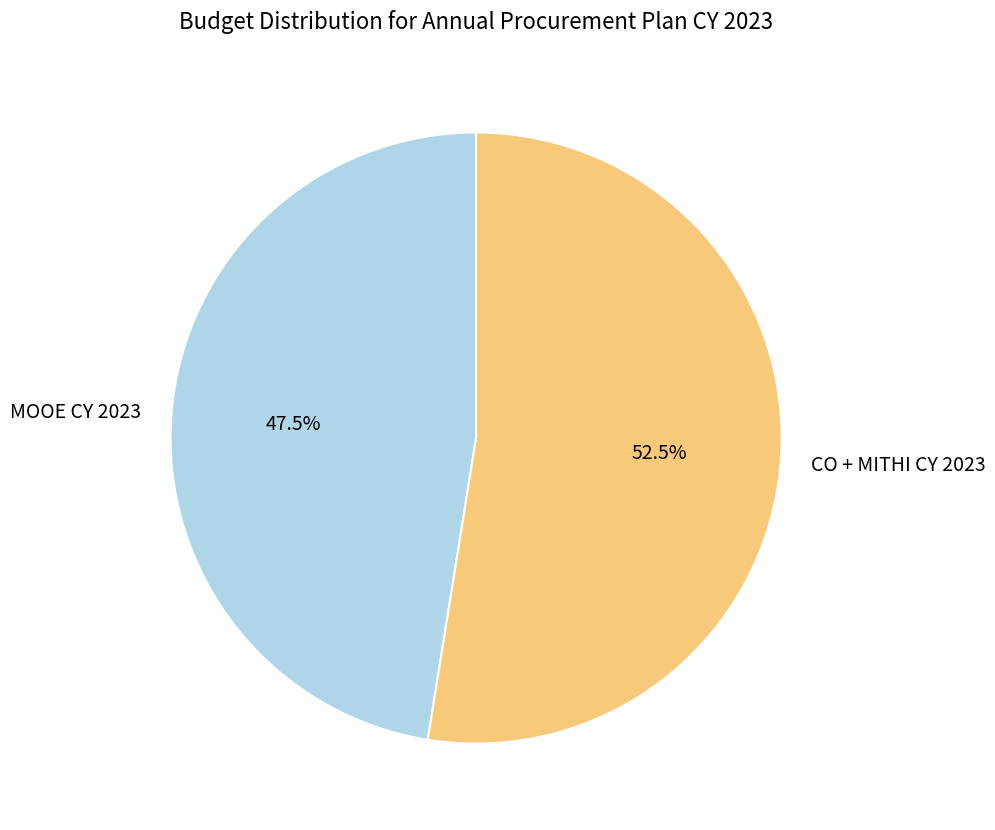

How many segments does this pie chart have?

2